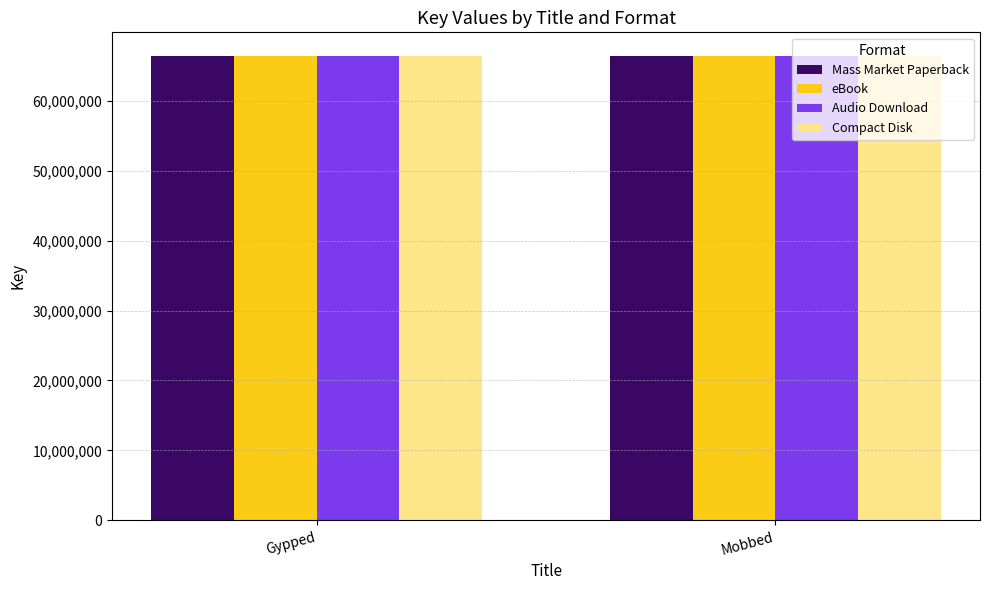

What is the total value across all series at Gypped?

265813704